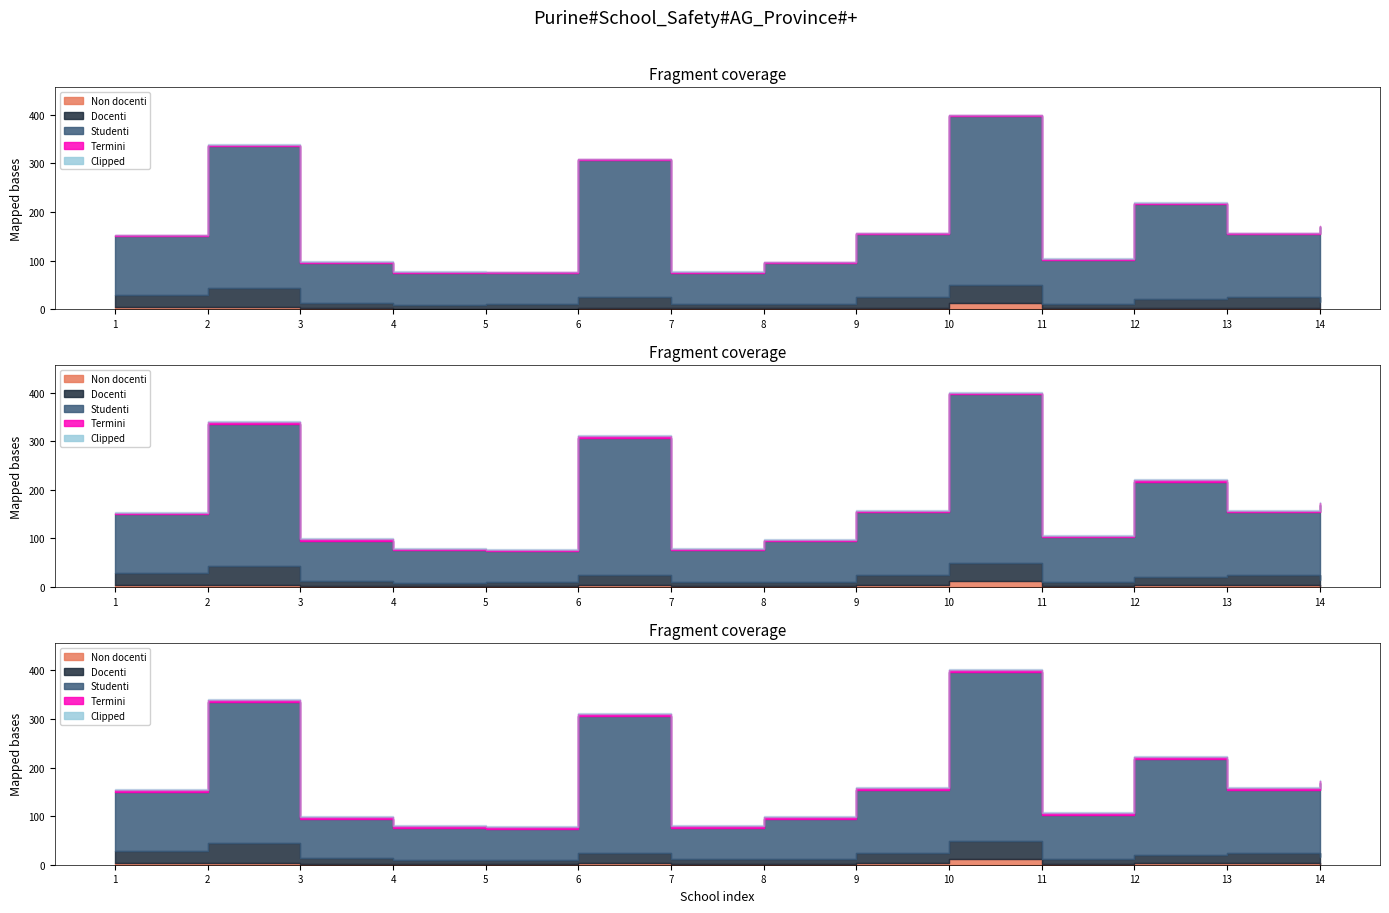

What is the total value across all series at 6?

307